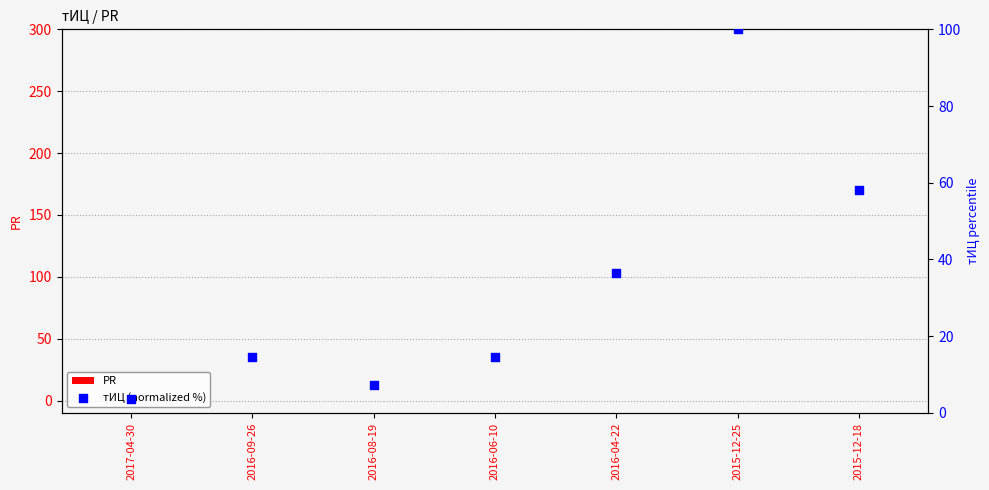

Which series has the largest total across all categories?

тИЦ (normalized %)